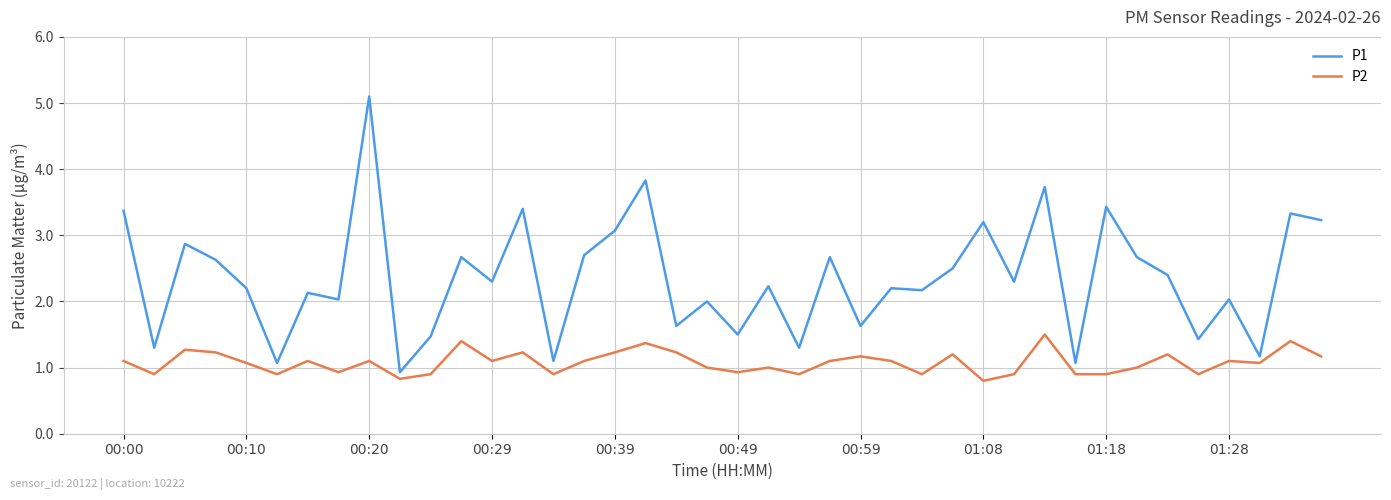

How many series are shown in this chart?

2